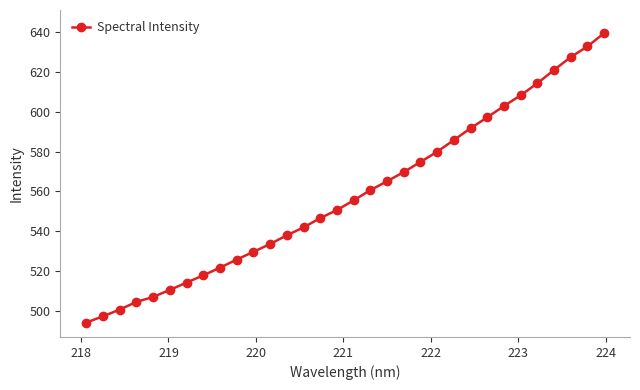

What is the difference between the maximum and second lowest values?

142.3